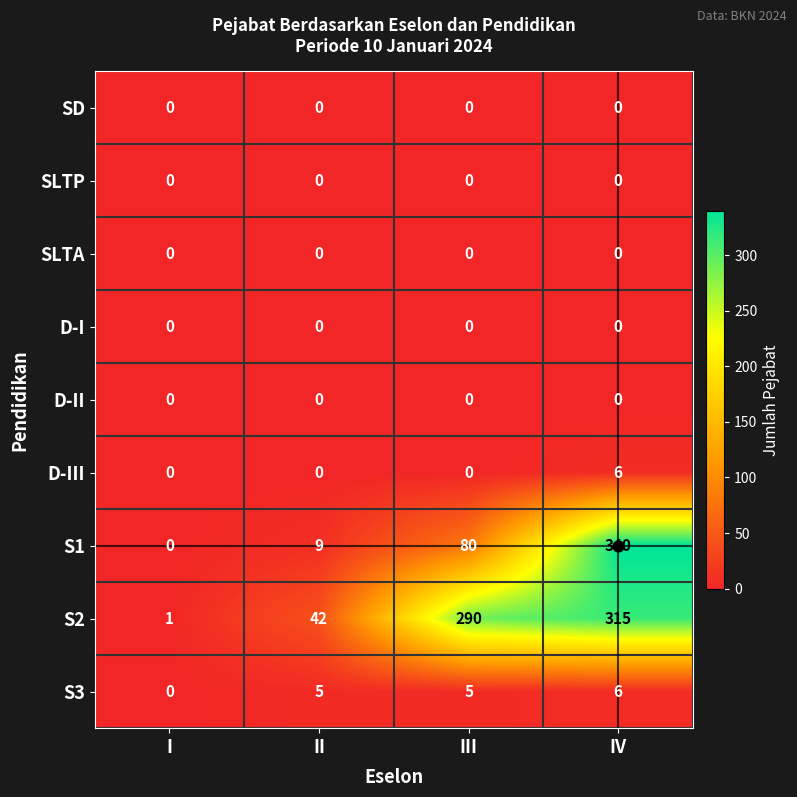

At how many categories does at least one series exceed 35?

3